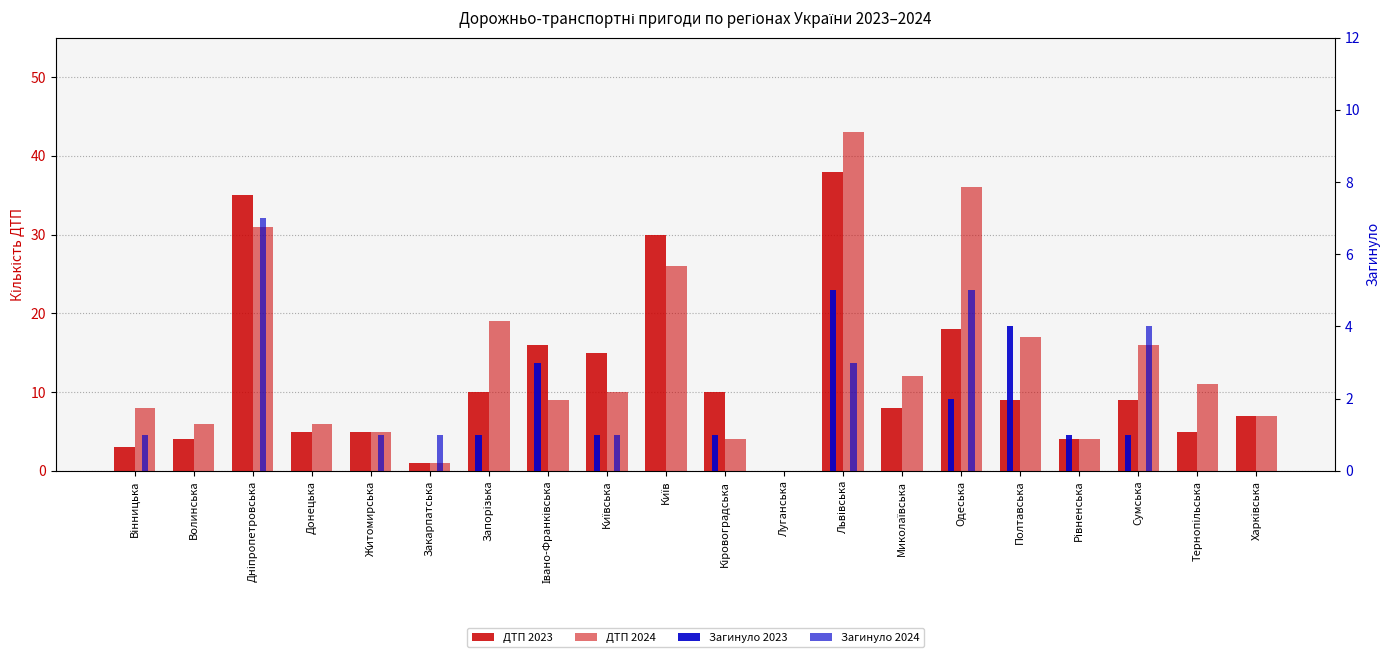

What is the sum of the ДТП 2023 values at Донецька and Івано-Франківська?

21